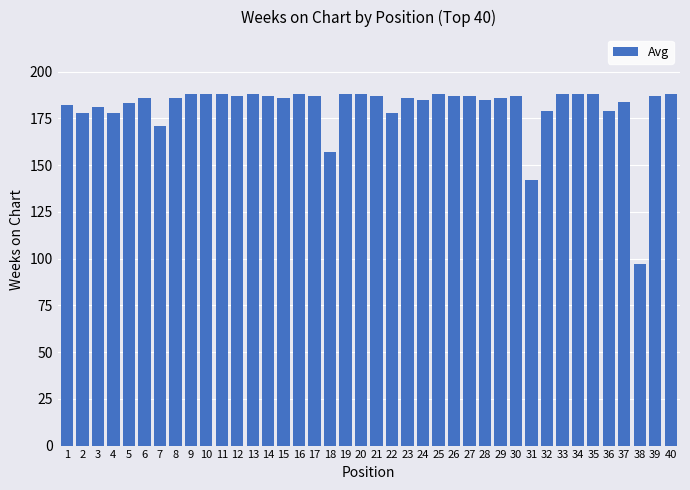

Which has a higher value, 10 or 22?

10